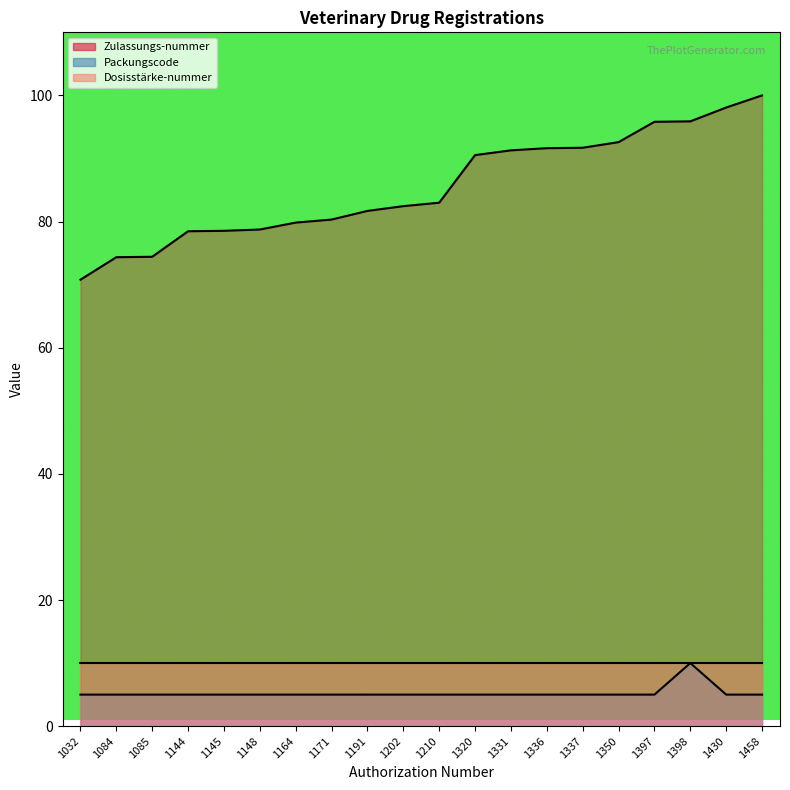

Which has a higher value, 1350 or 1210?

1350